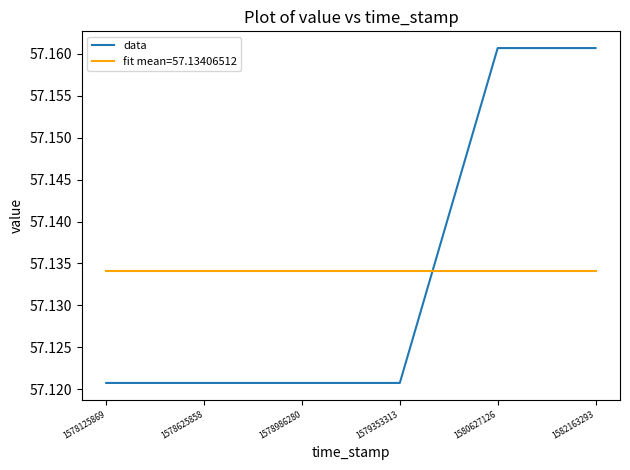

True or false: data has a value of 34.4 at 1580627126.

False